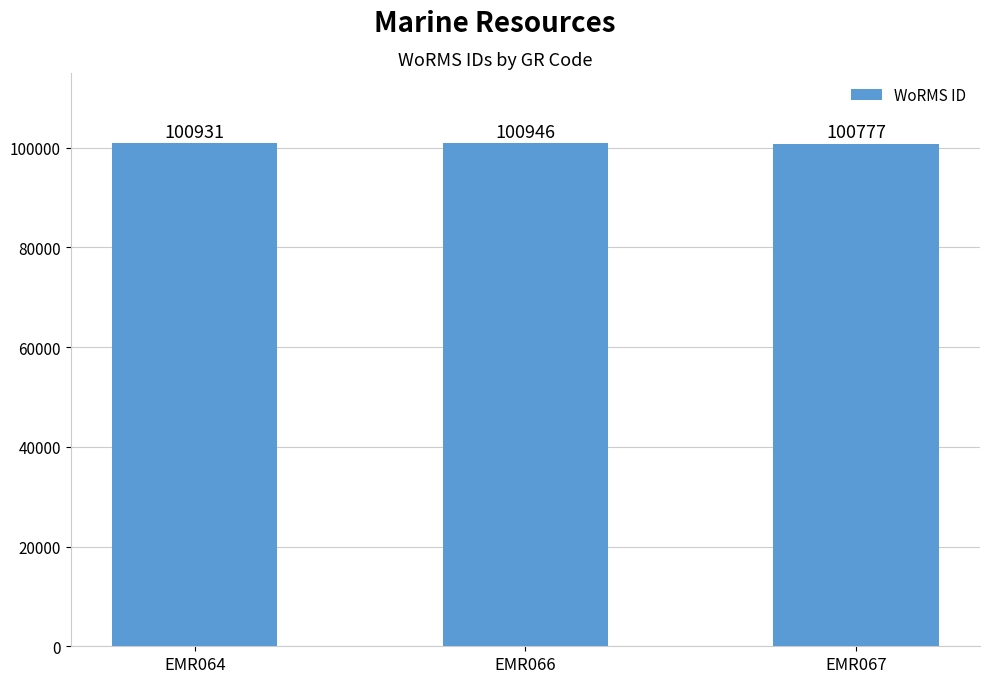

What is the minimum value shown in the chart?

100777